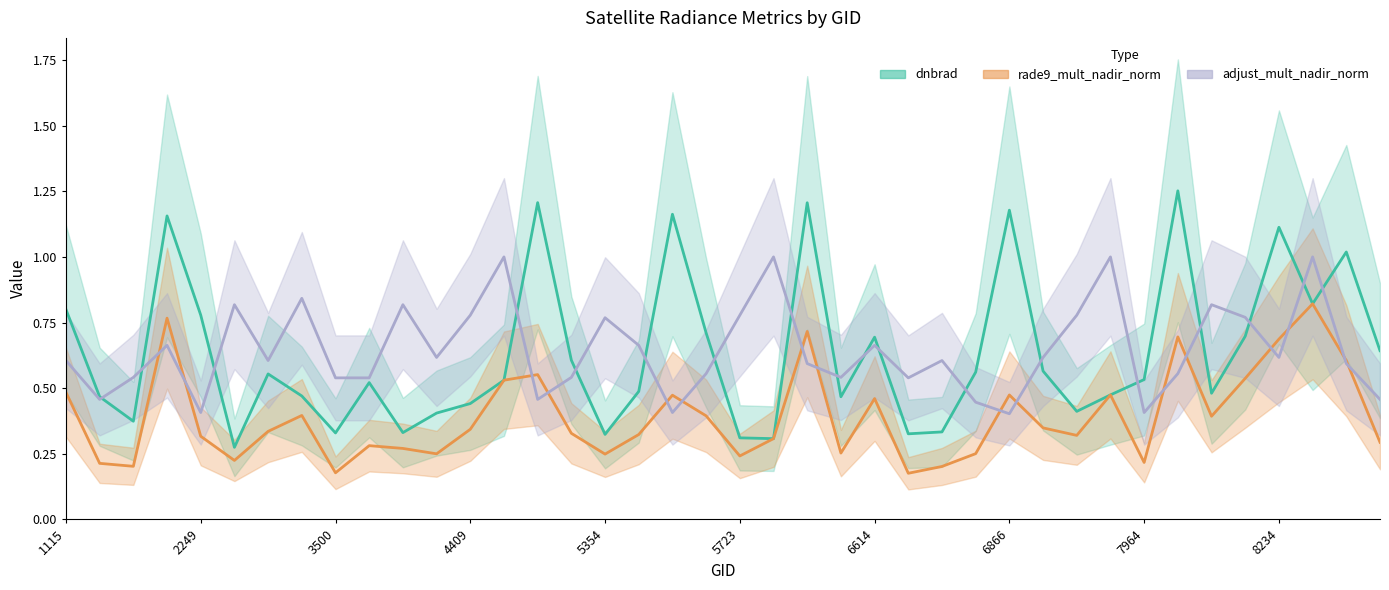

Which series has the widest spread of values?

dnbrad